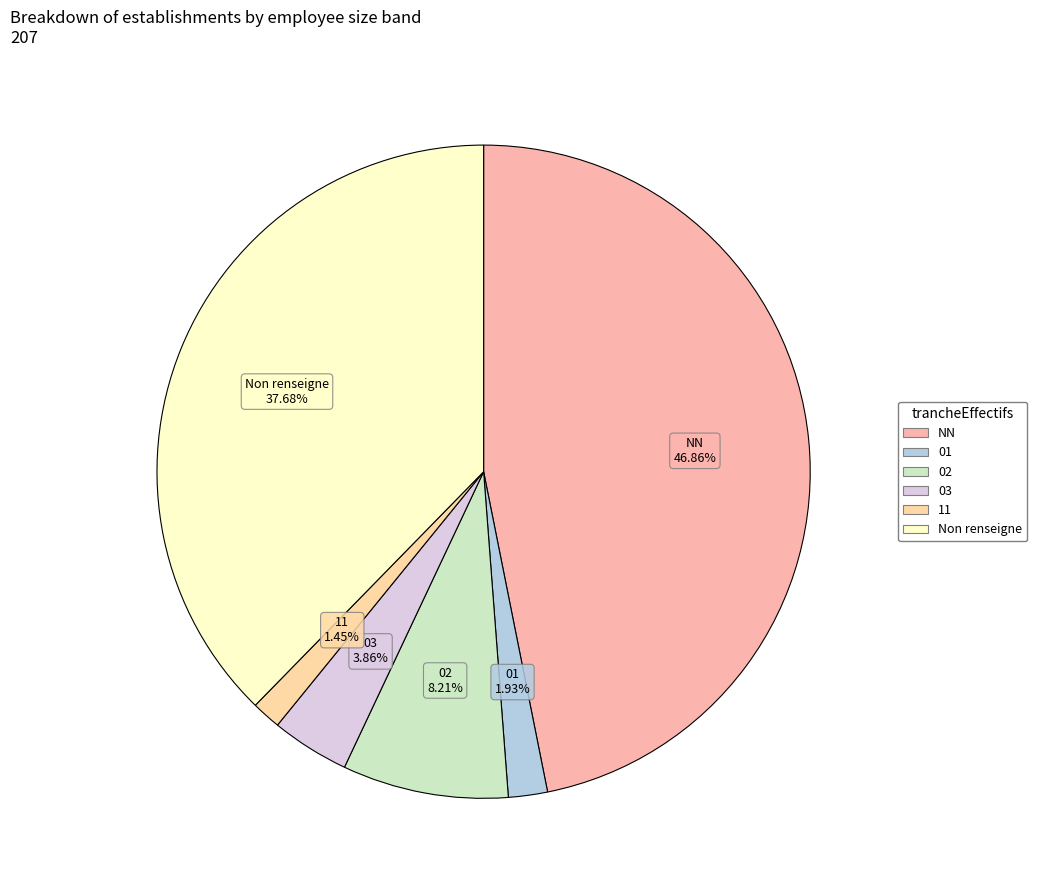

Is there any slice that represents more than half of the pie?

No